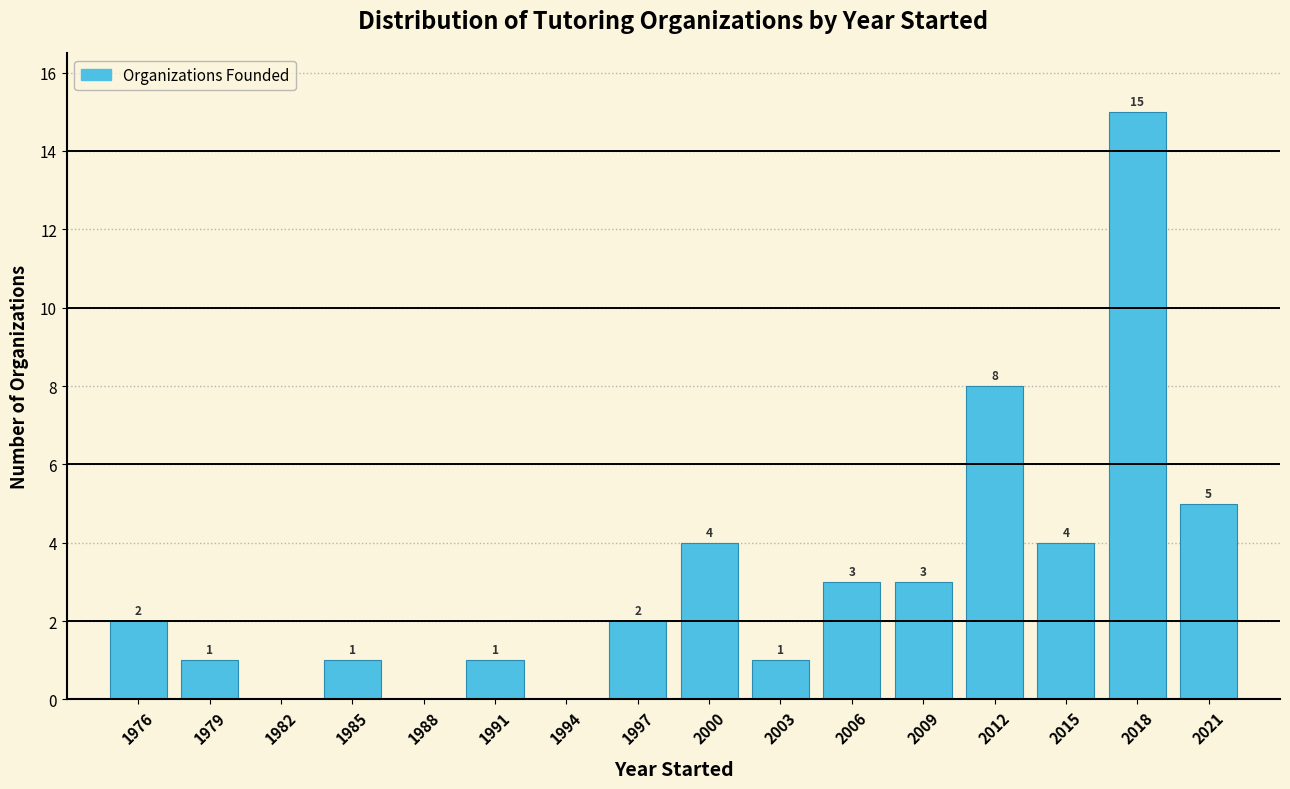

Reading left to right, list all the values displayed in this chart.

1976=2	1979=1	1982=0	1985=1	1988=0	1991=1	1994=0	1997=2	2000=4	2003=1	2006=3	2009=3	2012=8	2015=4	2018=15	2021=5